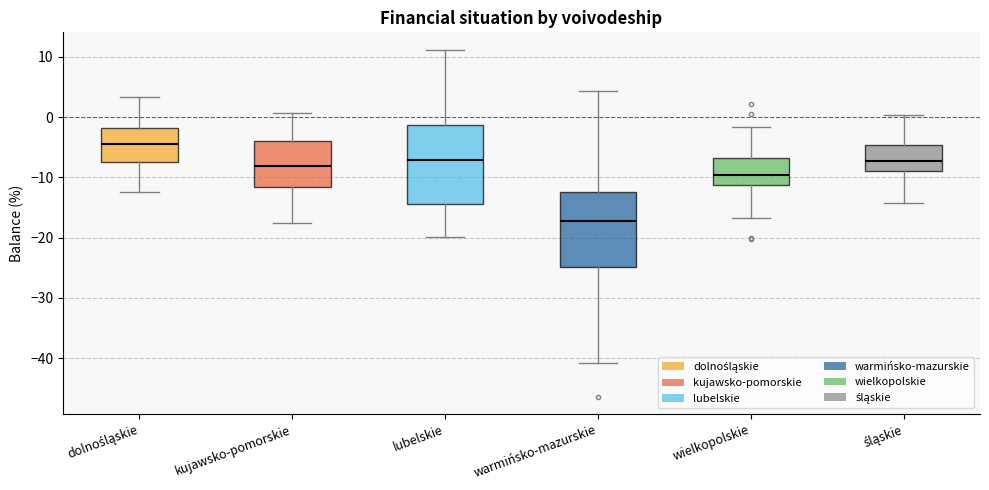

Where does the upper whisker of the box for lubelskie end on the y-axis? The values are not printed on the chart, so give them approximately, as read against the axis.

11